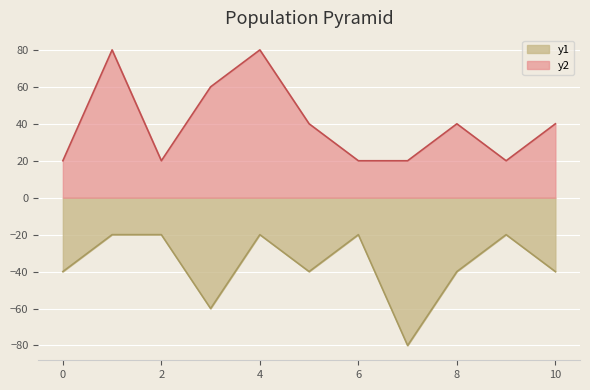

How many interior local peaks does the y1 series have?

3